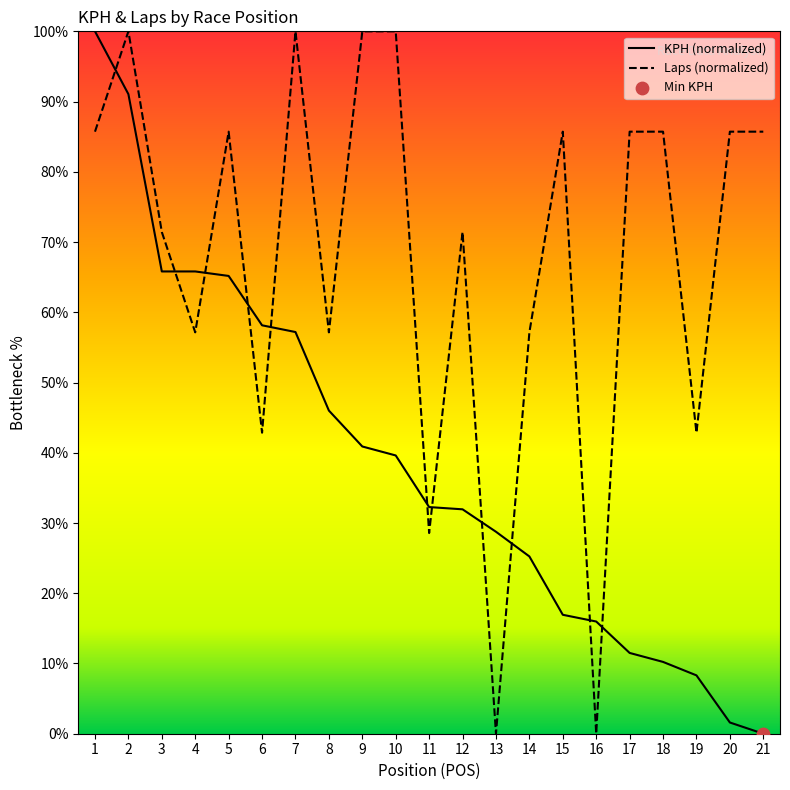

What is the approximate value of KPH (normalized) at 3?

65.8